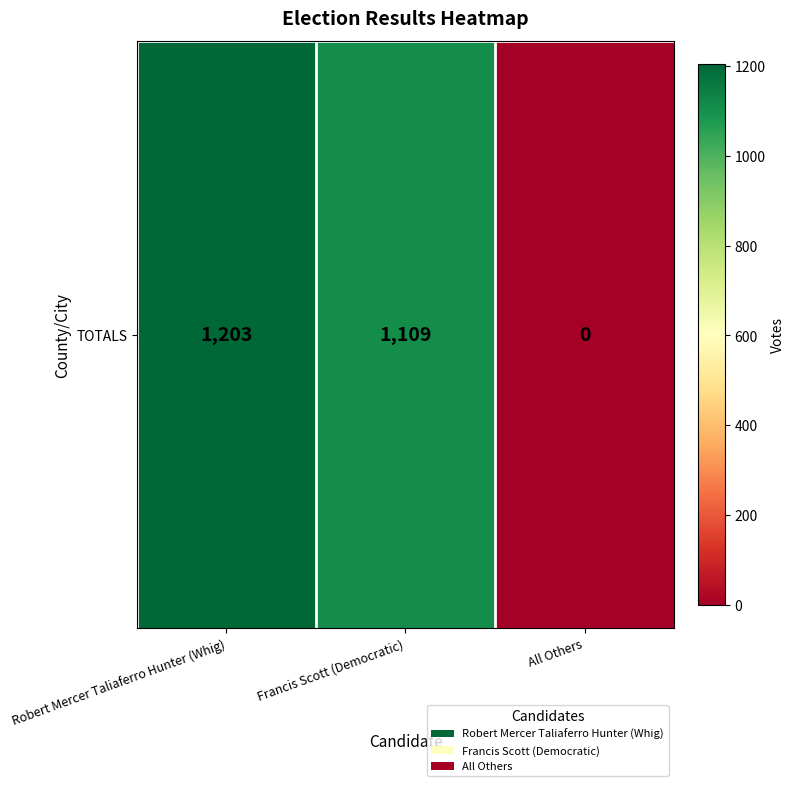

Reading right to left, what are all the values shown in this chart?

All Others=0	Francis Scott (Democratic)=1109	Robert Mercer Taliaferro Hunter (Whig)=1203